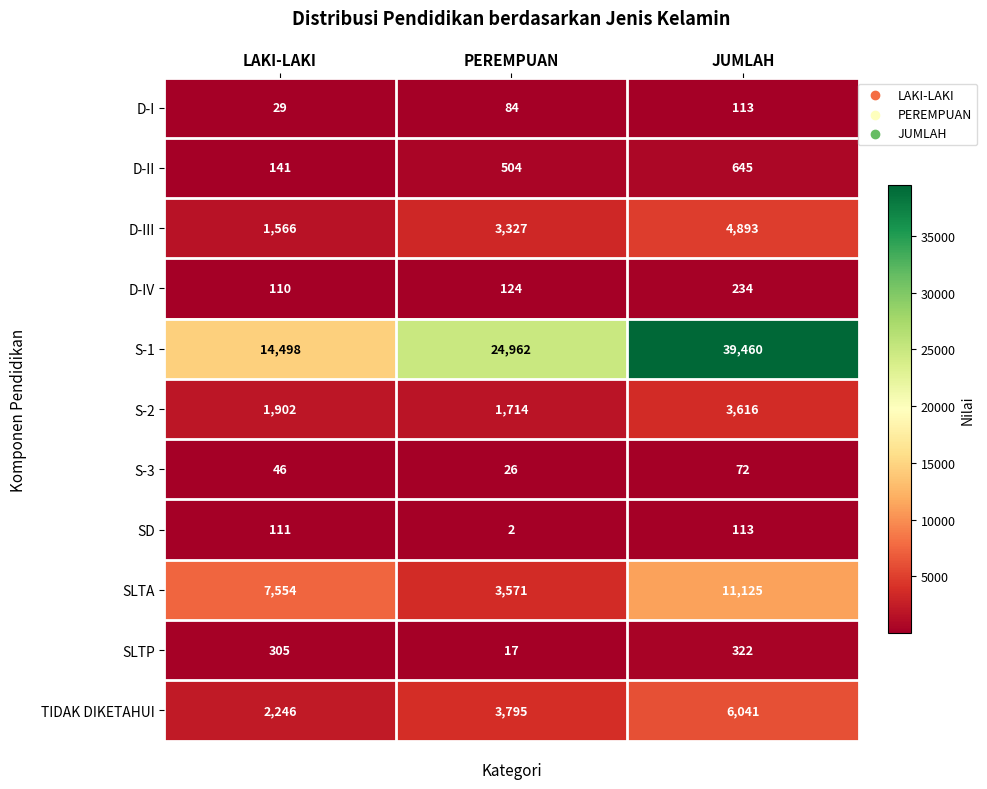

At which category is the sum across all series the highest?

JUMLAH